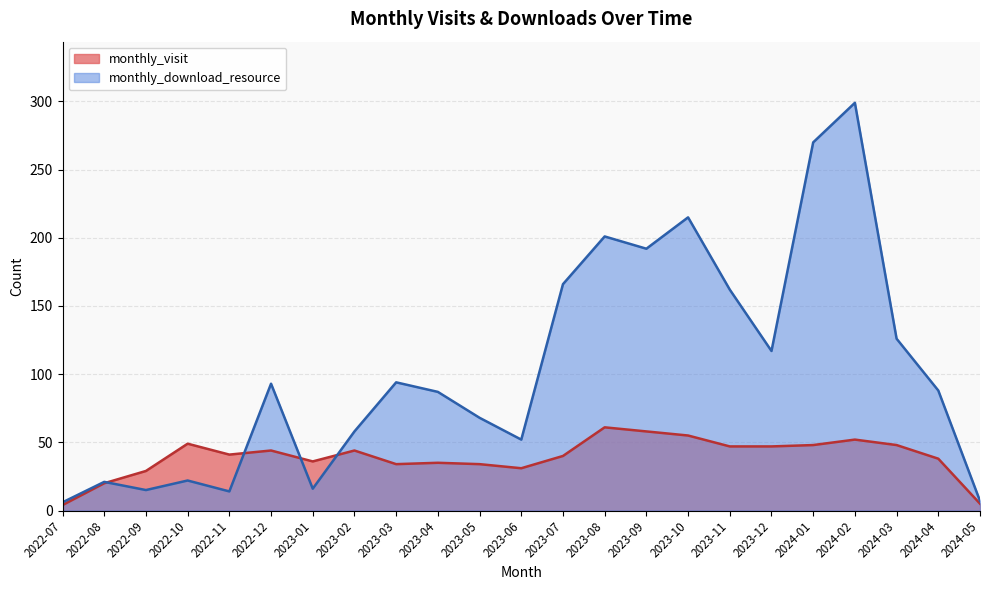

What is the difference between the monthly_download_resource values at 2023-11 and 2023-01?

146